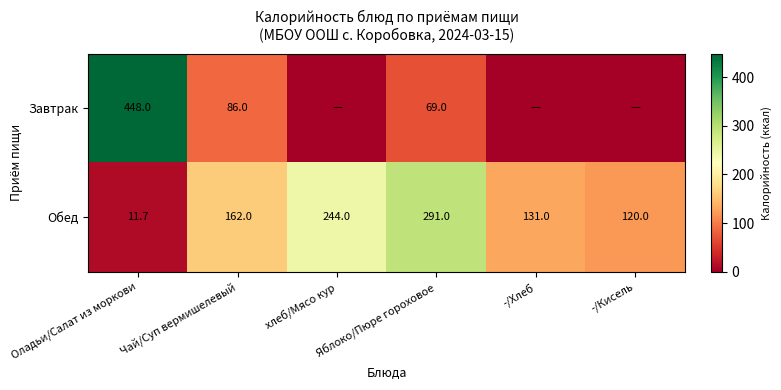

The value of Обед at Яблоко/Пюре гороховое is 114.8. True or false?

False